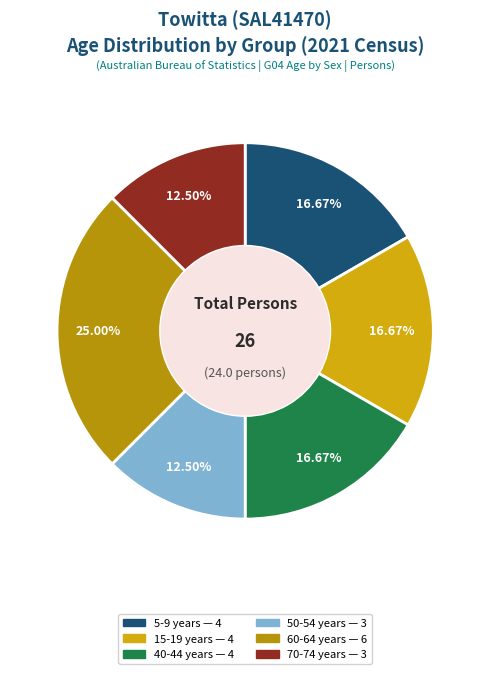

How many segments does this pie chart have?

6